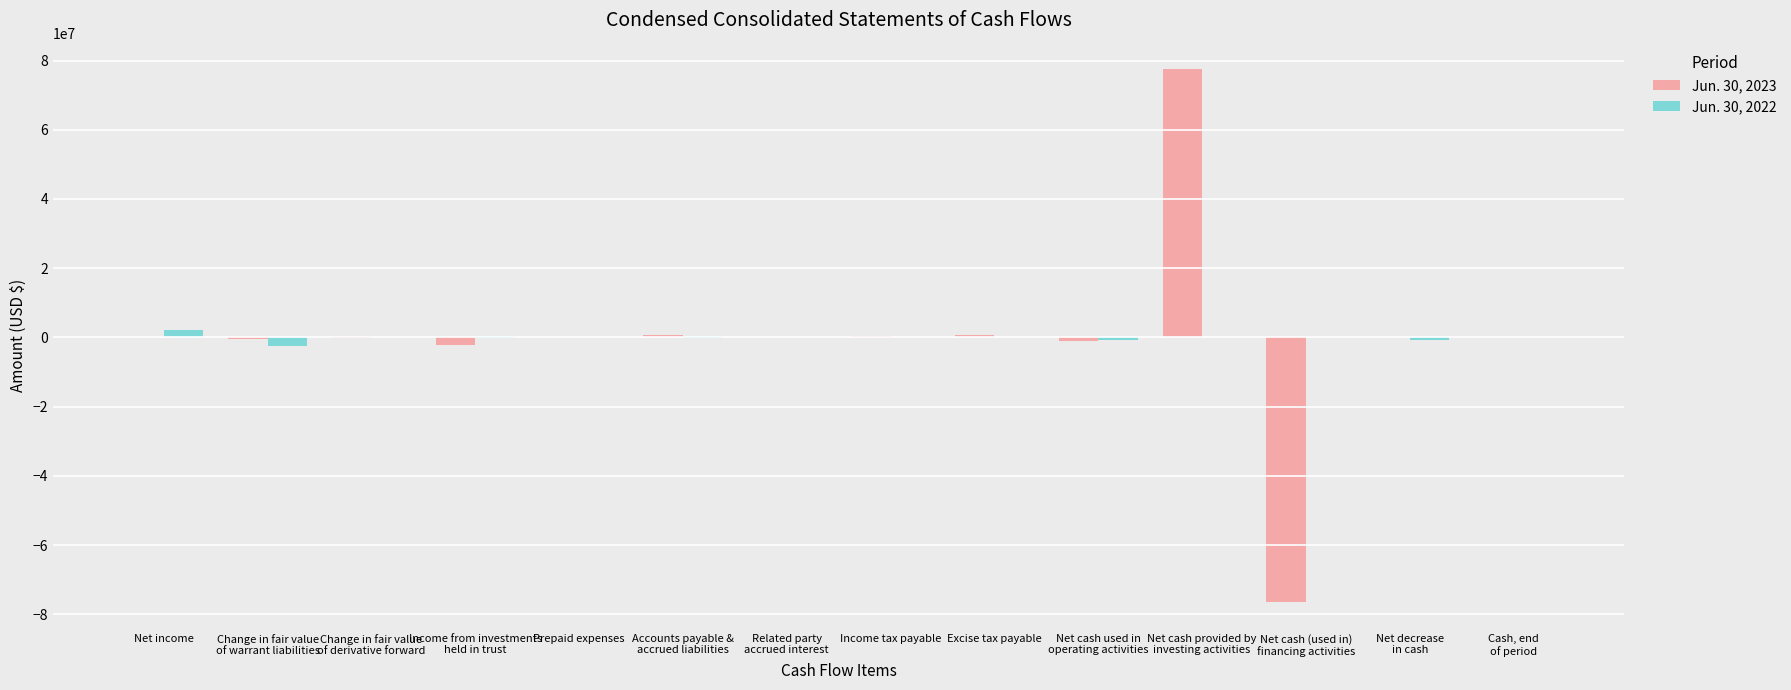

What are all the series names shown in the legend?

Jun. 30, 2023, Jun. 30, 2022